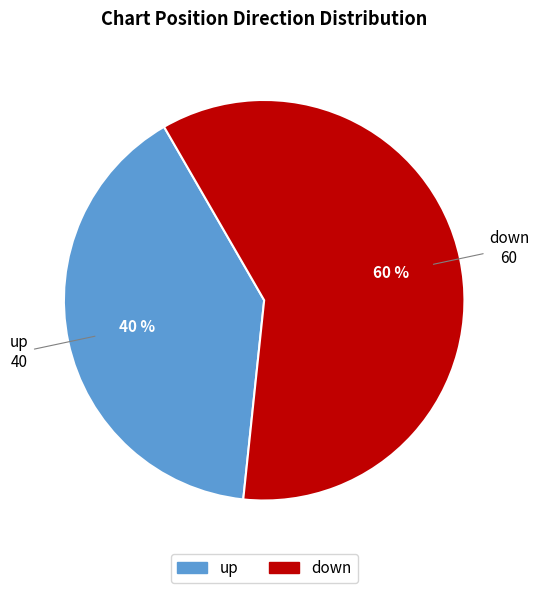

Does down account for over 50% of the chart?

Yes